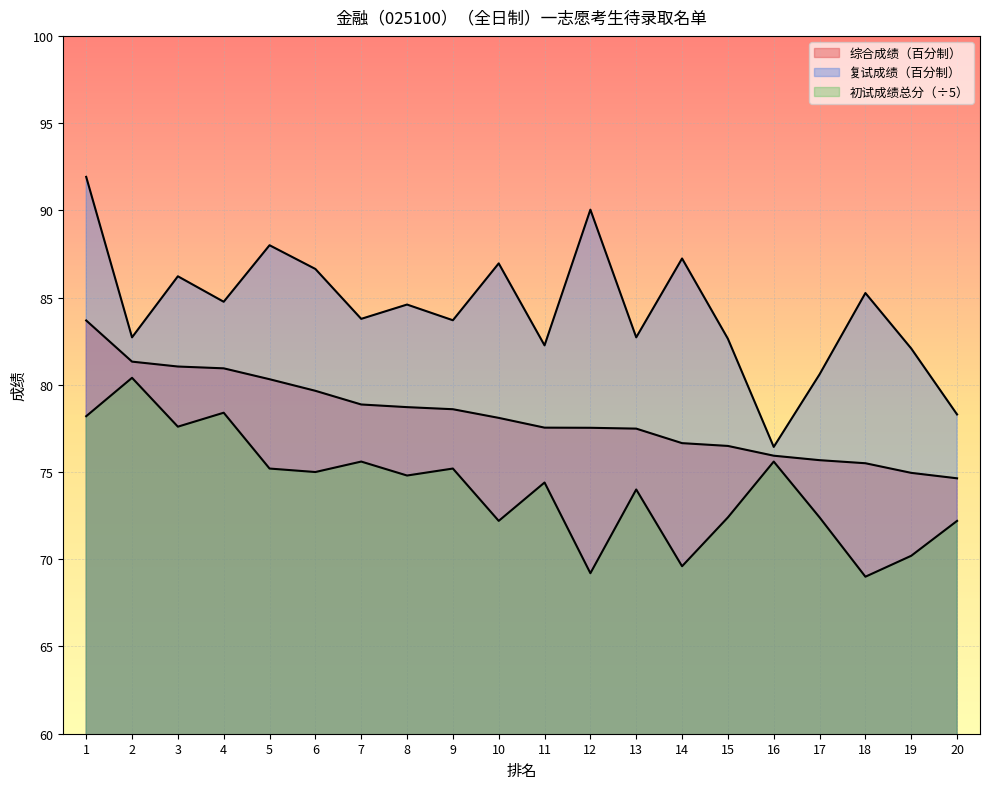

Is it true that 综合成绩（百分制） equals 79.7 at 6?

True